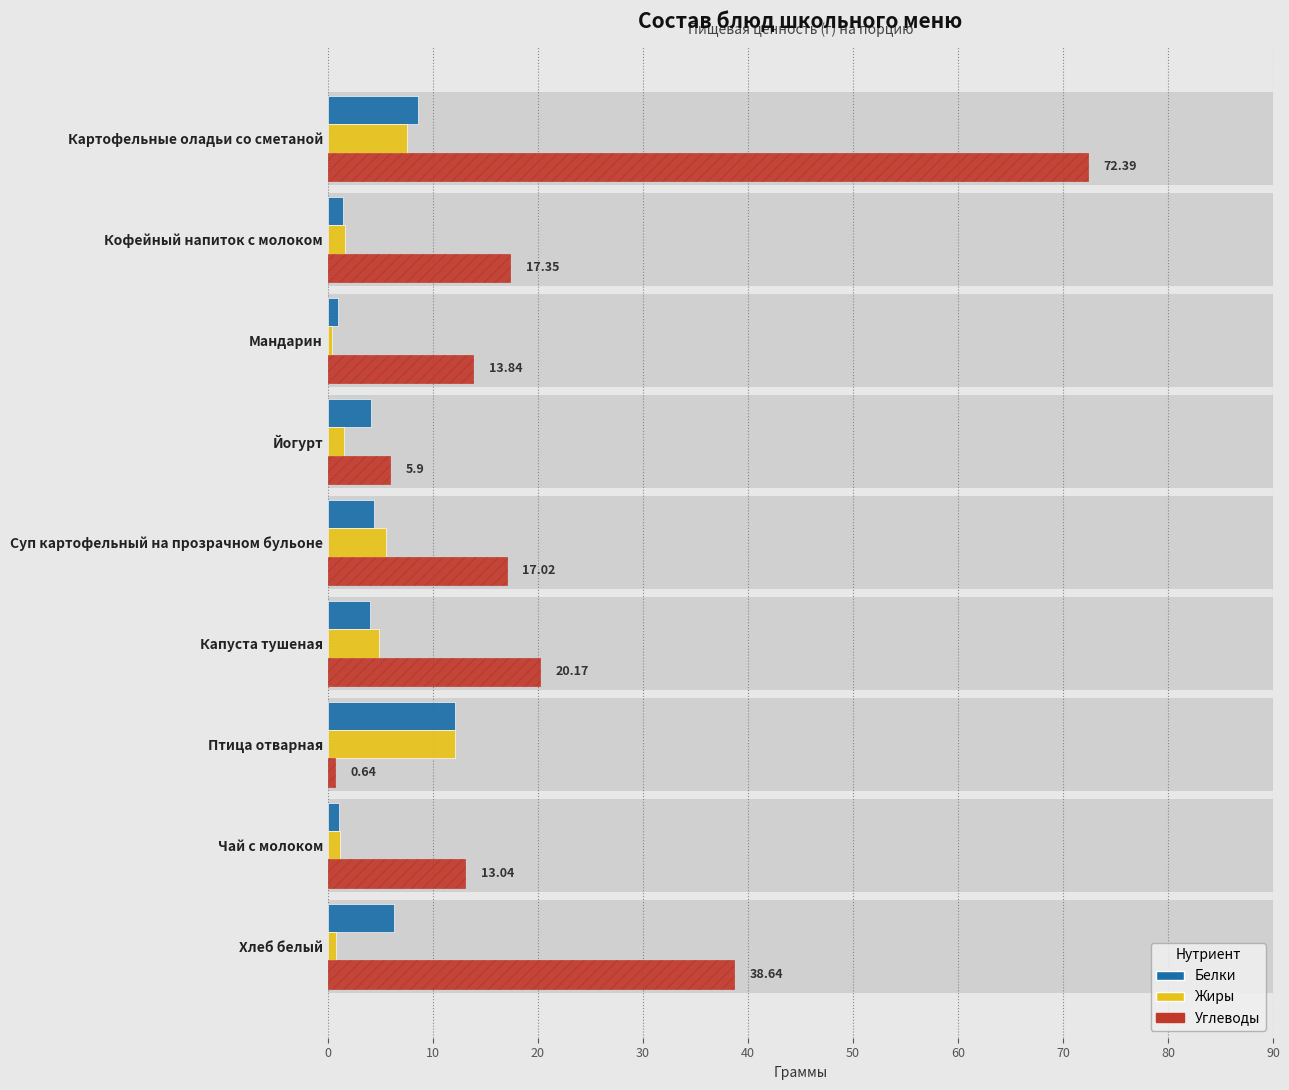

What is the value of the Углеводы bar at the 5th from the left?

17.0